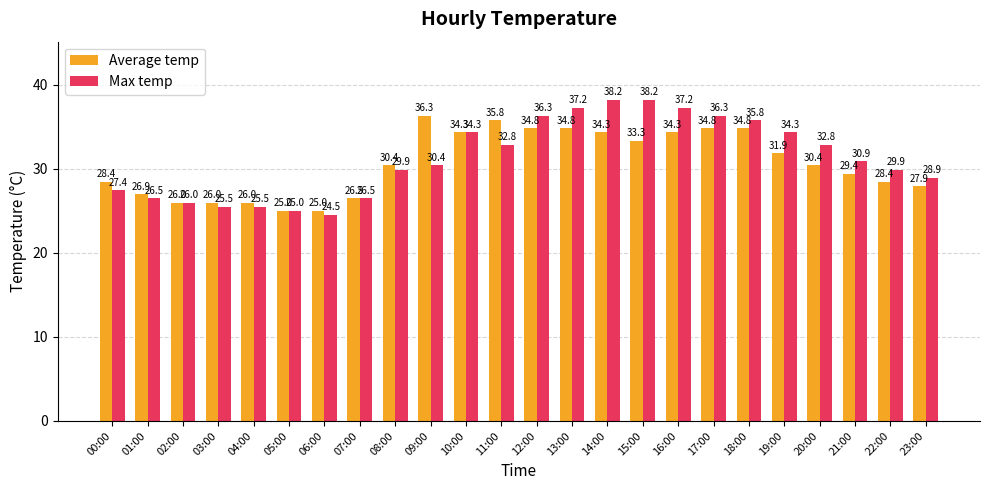

At which category does the chart reach its minimum across all series?

06:00